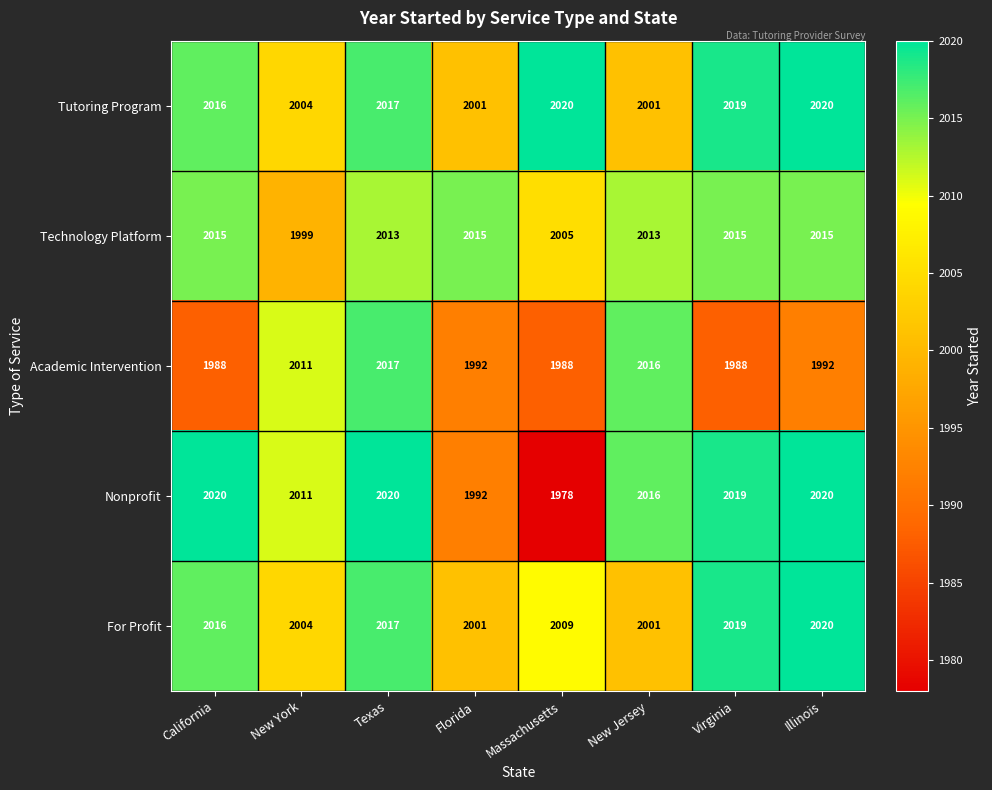

At Massachusetts, list the series in order from smallest to largest.

Nonprofit, Academic Intervention, Technology Platform, For Profit, Tutoring Program